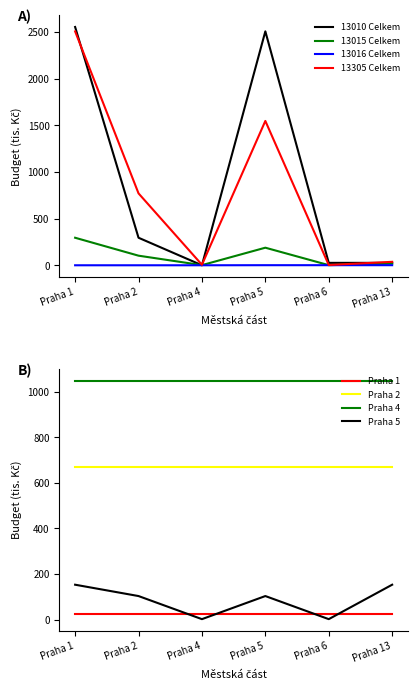

What is the minimum value for 13010 Celkem?

0.5